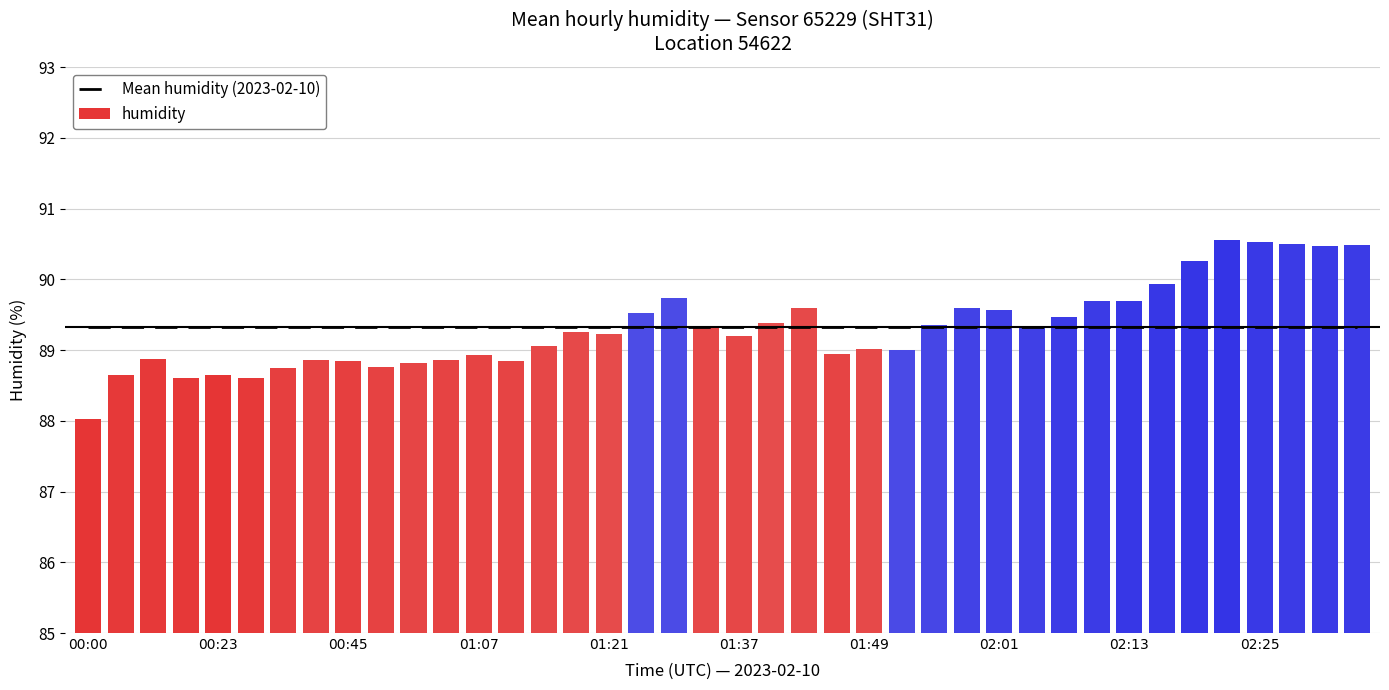

What is the maximum value for humidity?

90.5